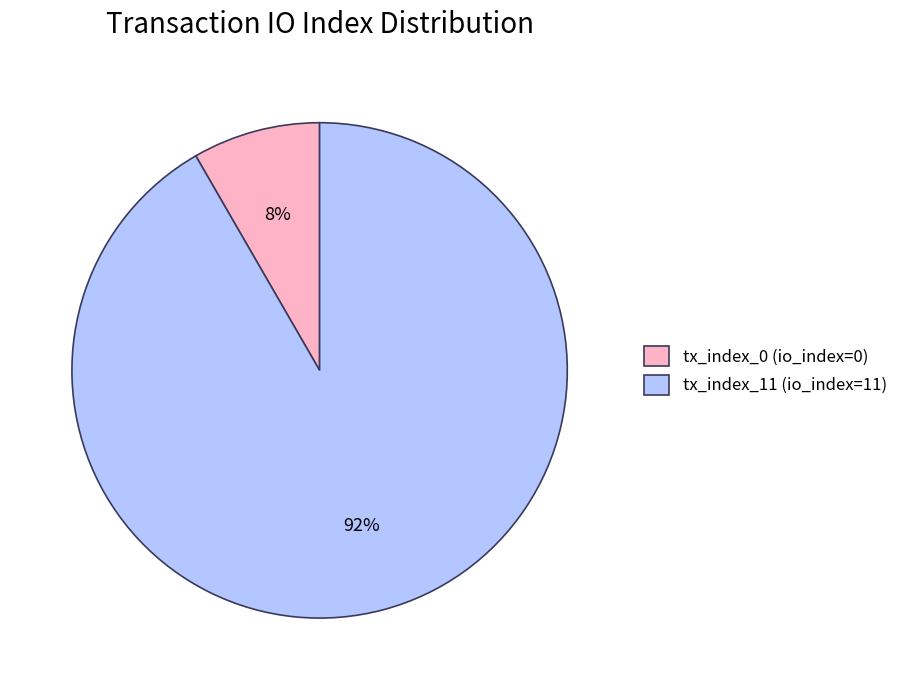

To the nearest percent, what is the combined percentage of tx_index_0 (io_index=0) and tx_index_11 (io_index=11)?

100%